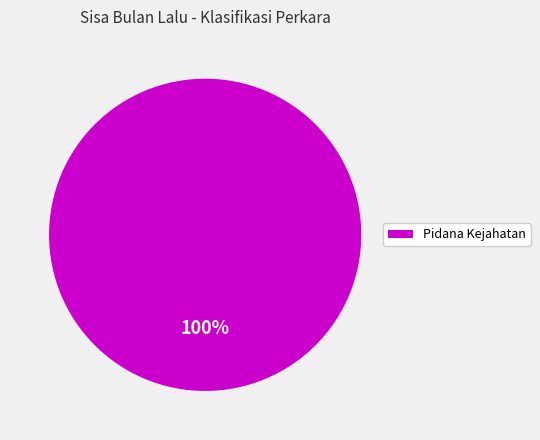

The Pidana Kejahatan slice represents 89% of the pie. True or false?

False